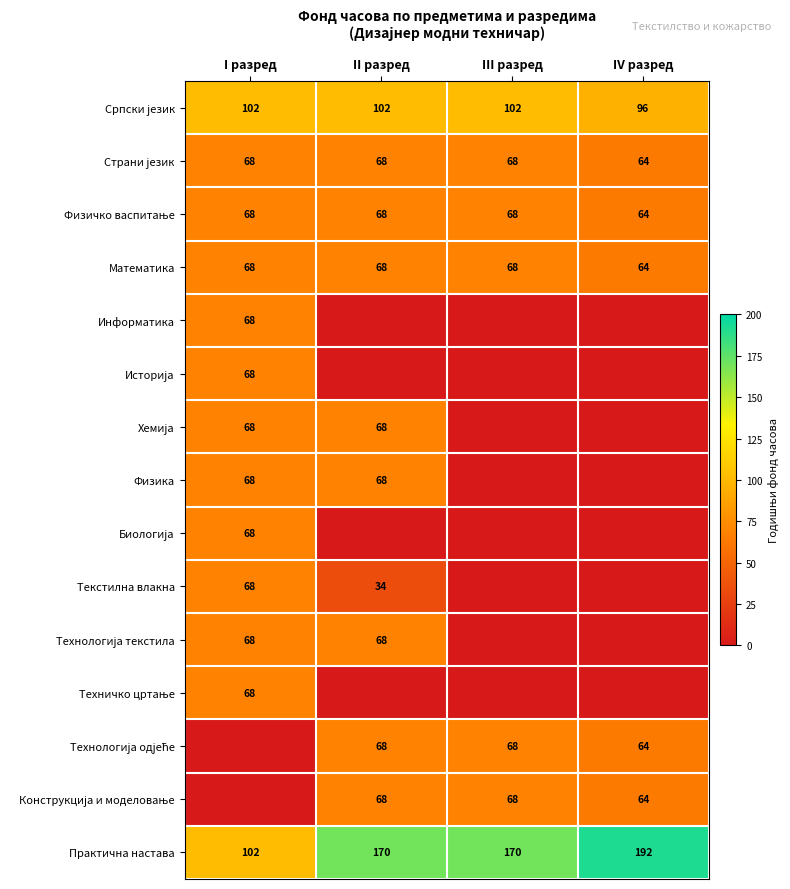

How many series are shown in this chart?

15